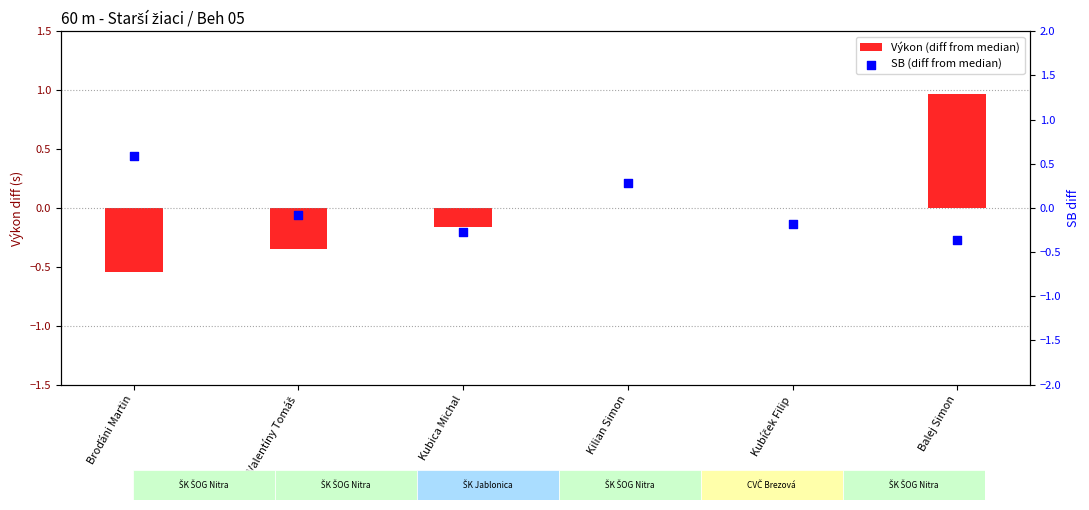

What are all the series names shown in the legend?

Výkon (diff from median), SB (diff from median)